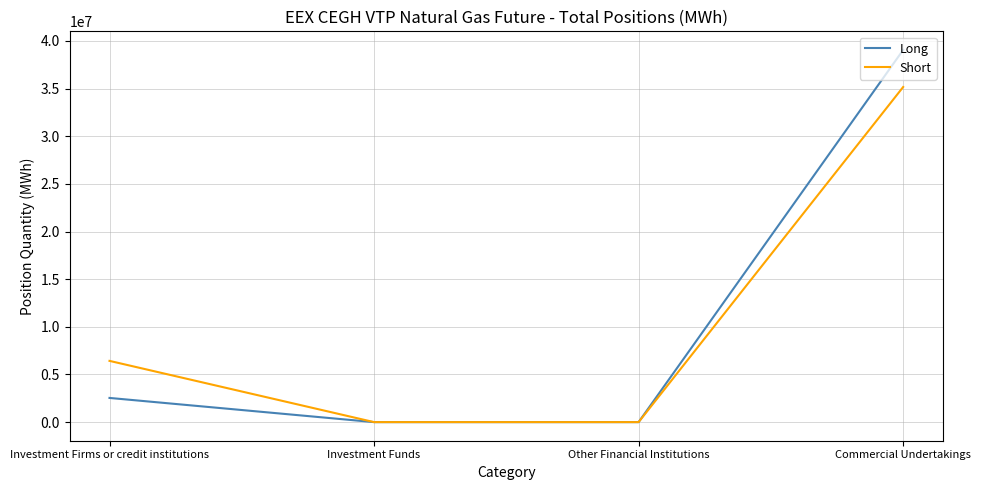

What is the average value of the Long series?

10398695